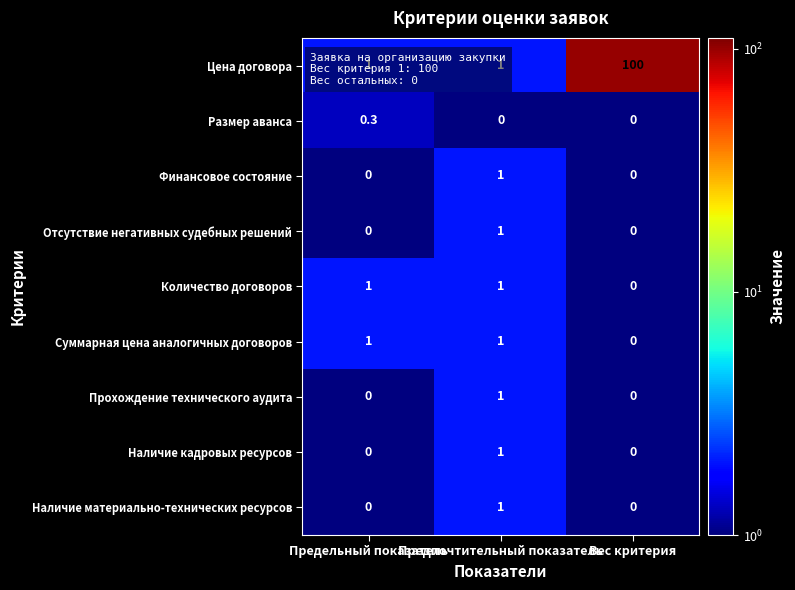

Which series has the largest range (max minus min)?

Цена договора